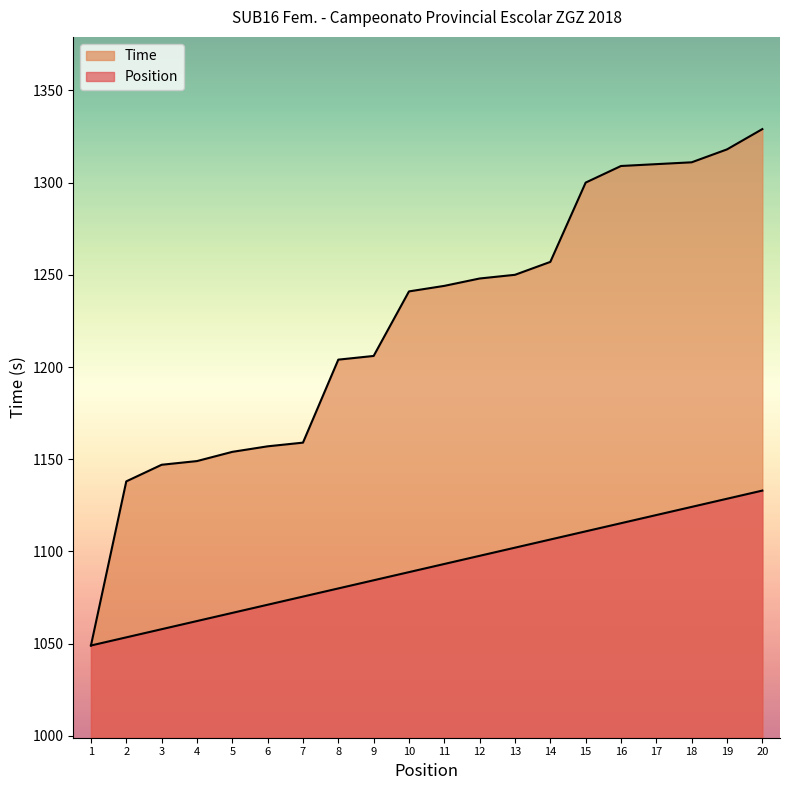

What is the smallest value displayed?

1049.0